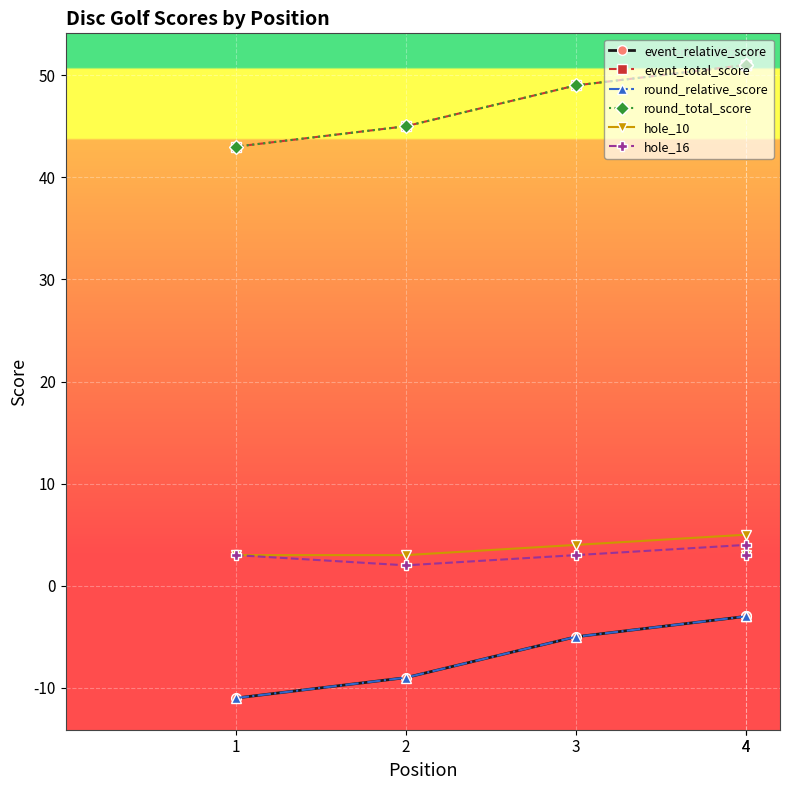

What is the greatest value displayed?

51